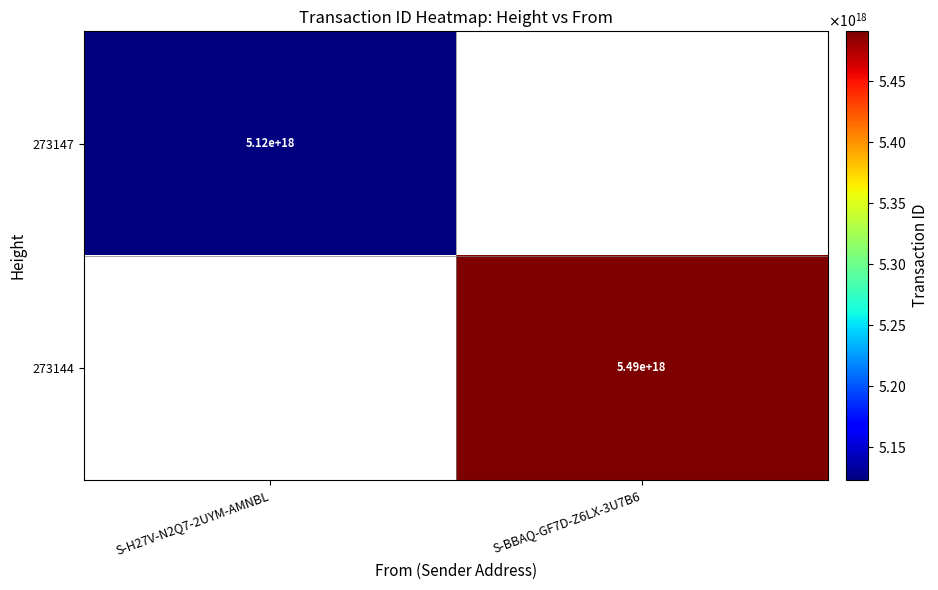

At how many categories does at least one series exceed 5265065685669425152?

1